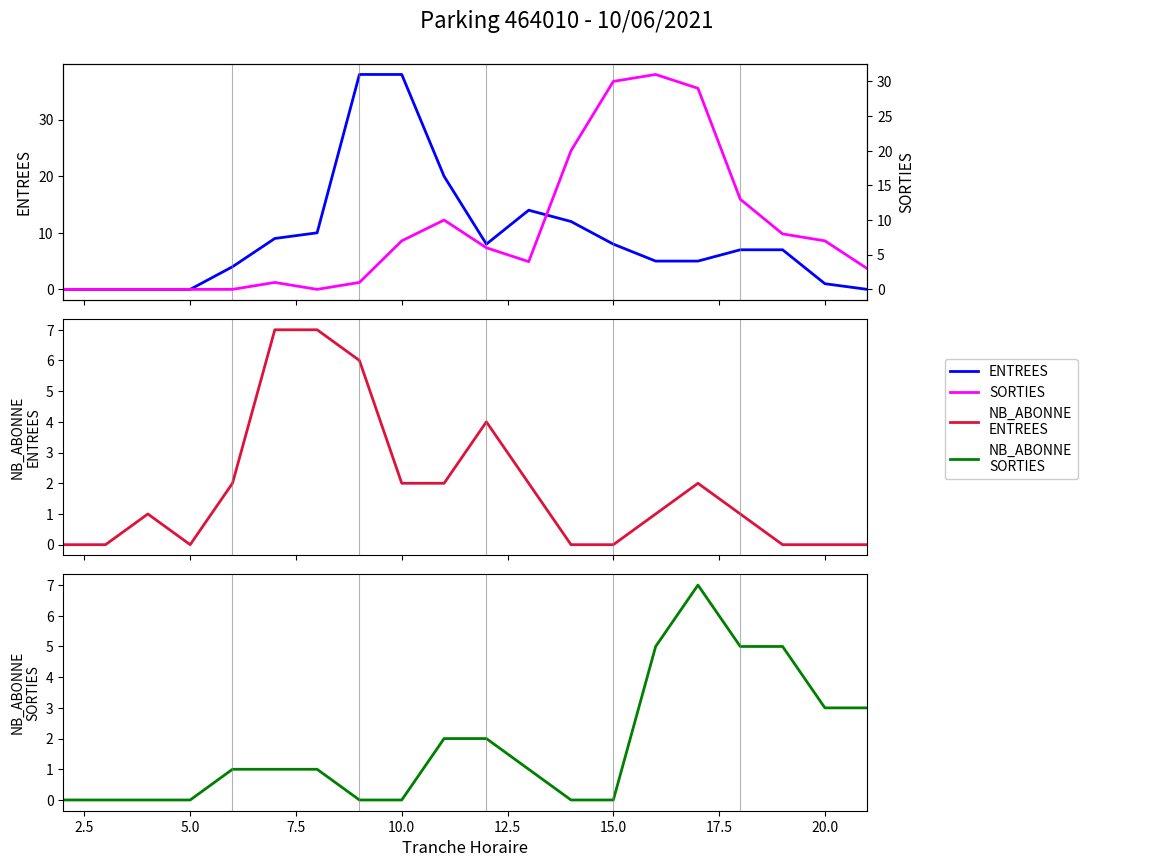

After their last crossing, which series has the higher values: NB_ABONNE_SORTIES or SORTIES?

SORTIES